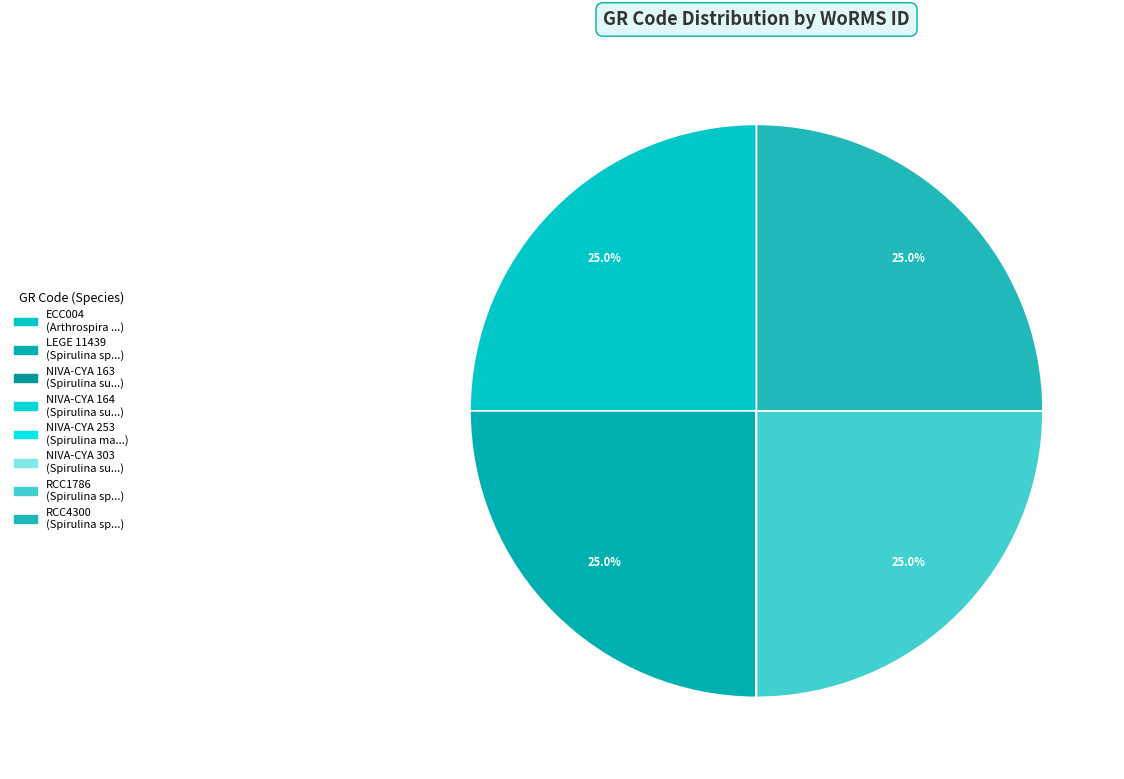

True or false: RCC4300 accounts for 19% of the total.

False